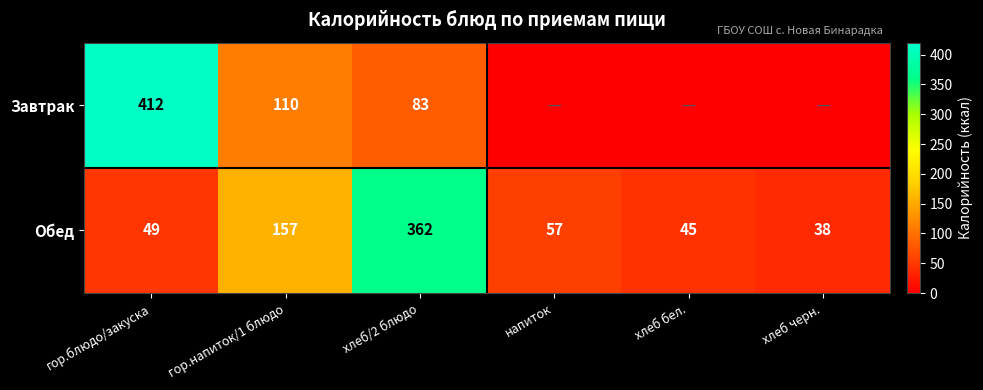

At which label does Обед reach its minimum?

хлеб черн.